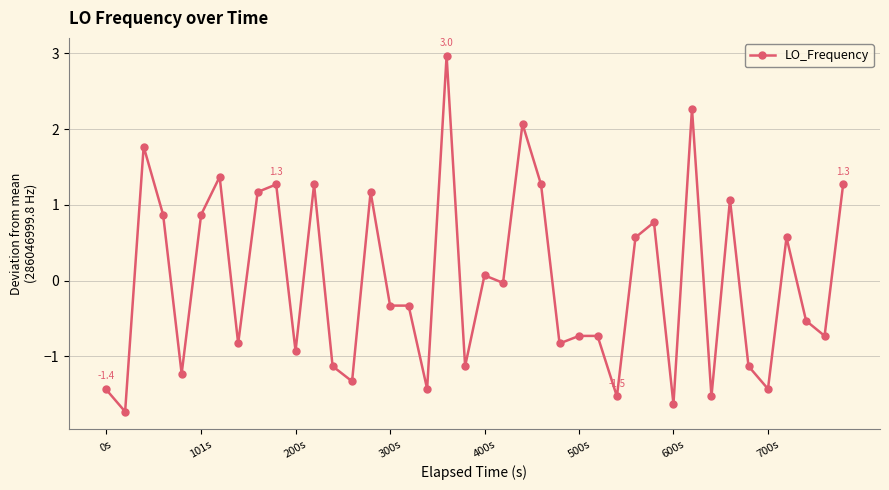

What is the minimum value shown in the chart?

-1.7